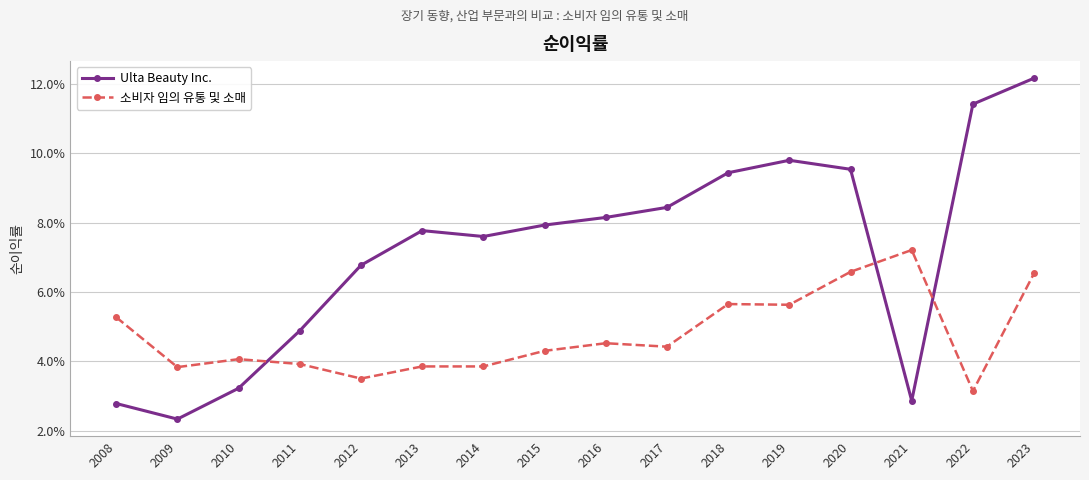

What are all the series names shown in the legend?

Ulta Beauty Inc., 소비자 임의 유통 및 소매